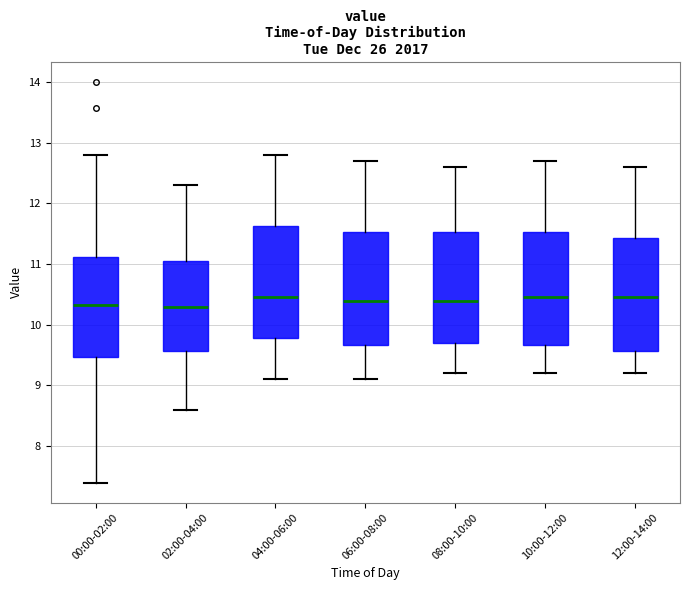

Reading left to right, transcribe this box plot: for each box, give where its median line is, the range the box spans, and where its two whiskers end, as read against the y-axis. The values are not printed on the chart, so give them approximately, as read against the axis.

00:00-02:00: median 10.3, box 9.5 to 11.1, whiskers 7.4 to 12.8
02:00-04:00: median 10.3, box 9.6 to 11.1, whiskers 8.6 to 12.3
04:00-06:00: median 10.5, box 9.8 to 11.6, whiskers 9.1 to 12.8
06:00-08:00: median 10.4, box 9.7 to 11.5, whiskers 9.1 to 12.7
08:00-10:00: median 10.4, box 9.7 to 11.5, whiskers 9.2 to 12.6
10:00-12:00: median 10.5, box 9.7 to 11.5, whiskers 9.2 to 12.7
12:00-14:00: median 10.5, box 9.6 to 11.4, whiskers 9.2 to 12.6